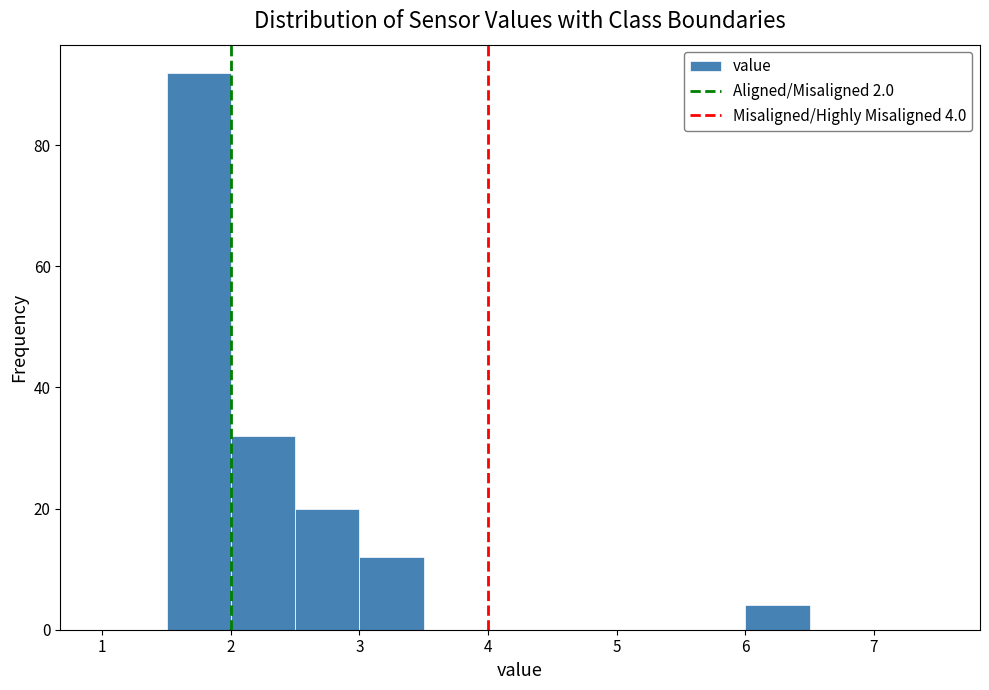

Over which range of the x-axis is the bar tallest?

1.5 to 2.0